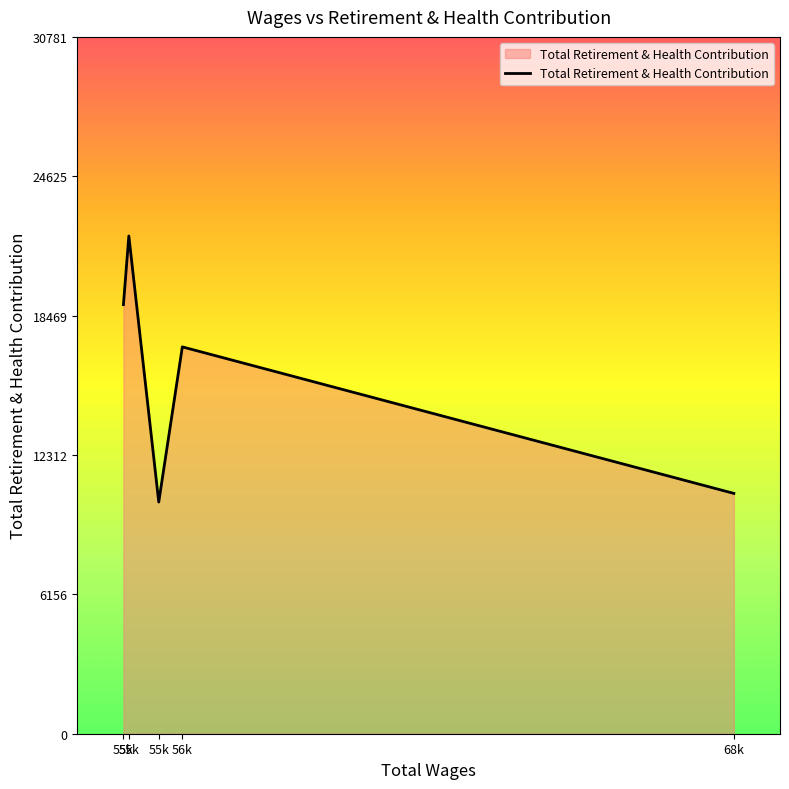

Rank the categories by value from highest to lowest.

55118.0, 55001.0, 56277.0, 68225.0, 55766.0